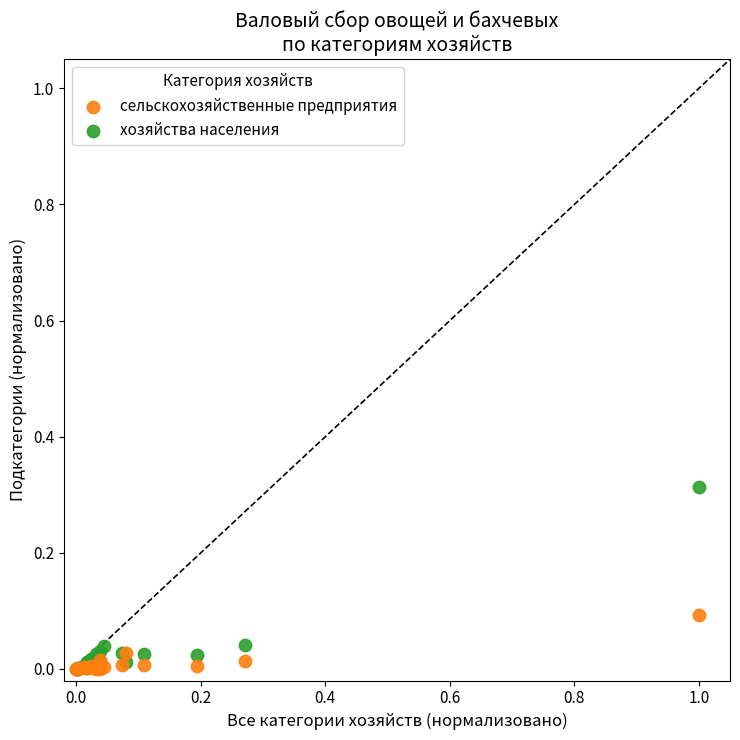

What are all the series names shown in the legend?

сельскохозяйственные предприятия, хозяйства населения